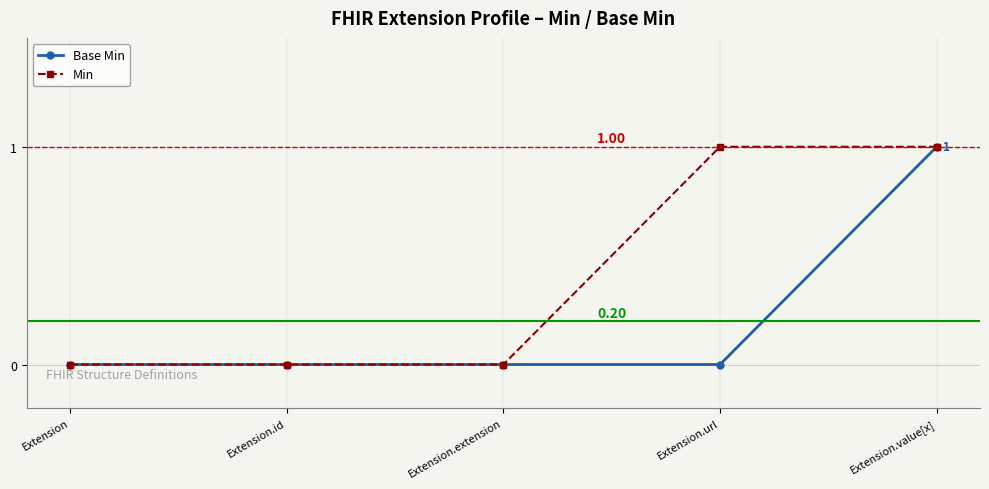

List the series in order of their overall mean, highest first.

Min, Base Min